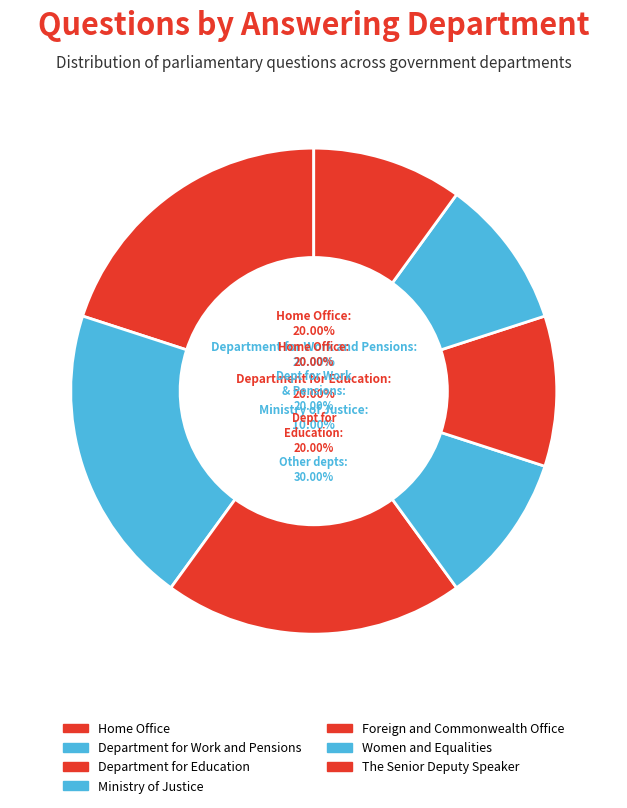

What is the ratio of the value at The Senior Deputy Speaker to the value at Department for Education?

0.5